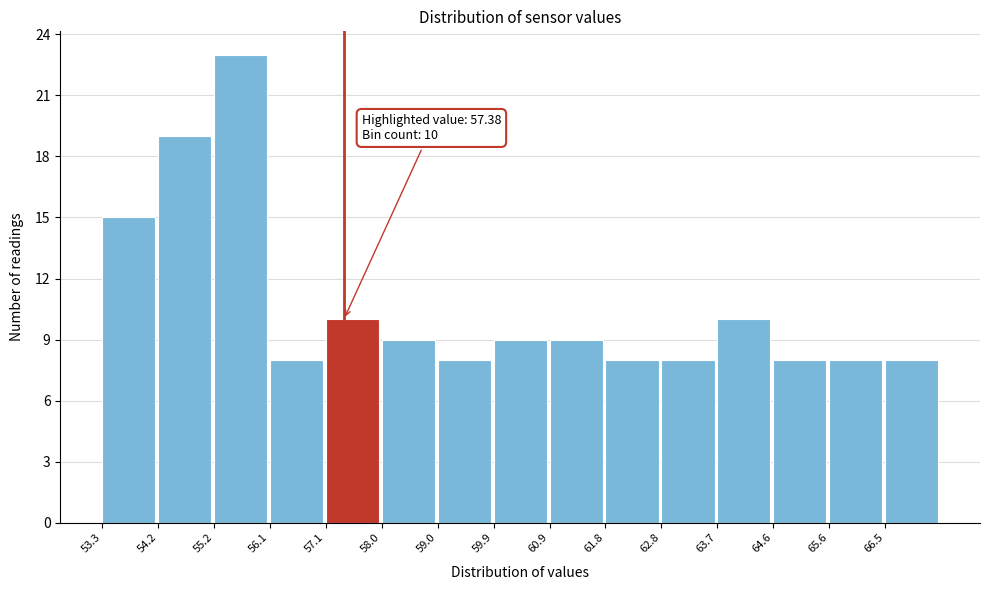

Over which range of the x-axis is the bar tallest?

55.2 to 56.1